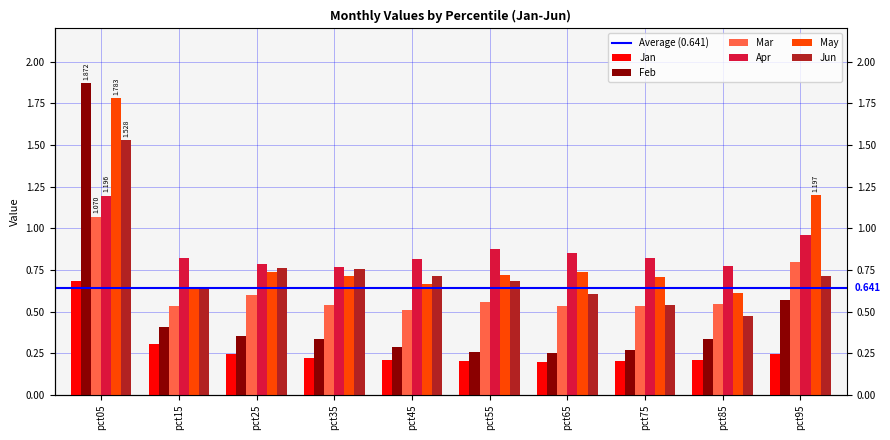

Reading left to right, list all the values displayed in this chart.

Jan: 0.7	0.3	0.2	0.2	0.2	0.2	0.2	0.2	0.2	0.2
Feb: 1.9	0.4	0.4	0.3	0.3	0.3	0.3	0.3	0.3	0.6
Mar: 1.1	0.5	0.6	0.5	0.5	0.6	0.5	0.5	0.5	0.8
Apr: 1.2	0.8	0.8	0.8	0.8	0.9	0.8	0.8	0.8	1.0
May: 1.8	0.6	0.7	0.7	0.7	0.7	0.7	0.7	0.6	1.2
Jun: 1.5	0.6	0.8	0.8	0.7	0.7	0.6	0.5	0.5	0.7